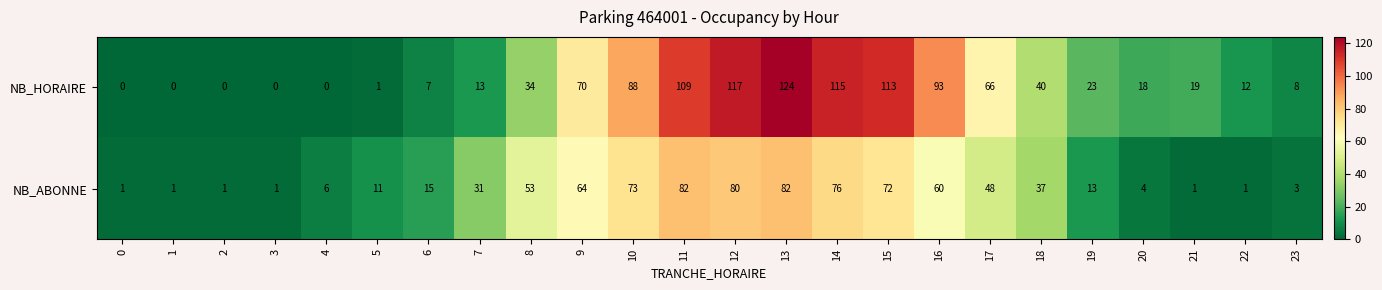

Rank the series by their maximum value, from lowest to highest.

NB_ABONNE, NB_HORAIRE